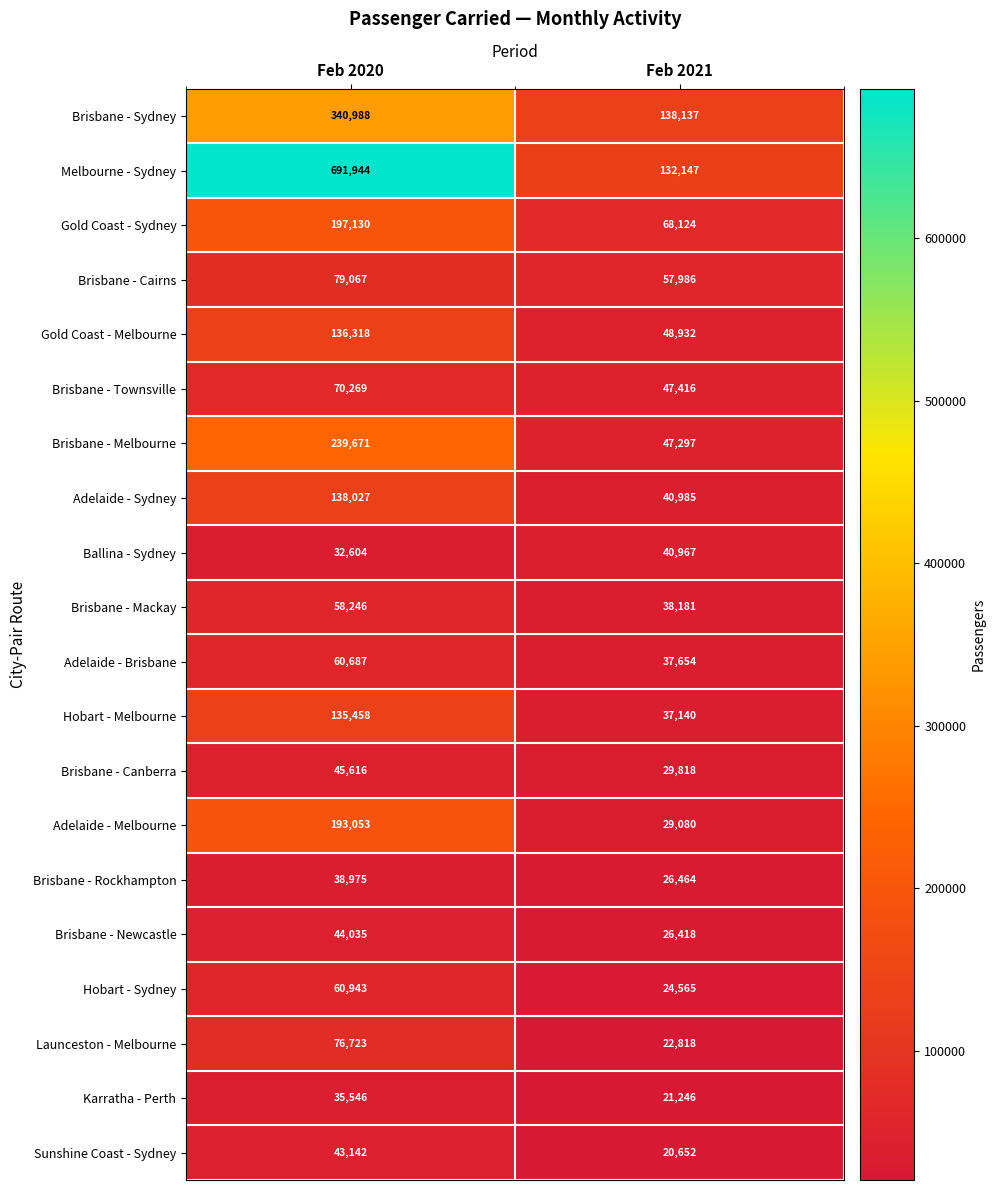

What is the average value of the Adelaide - Sydney series?

89506